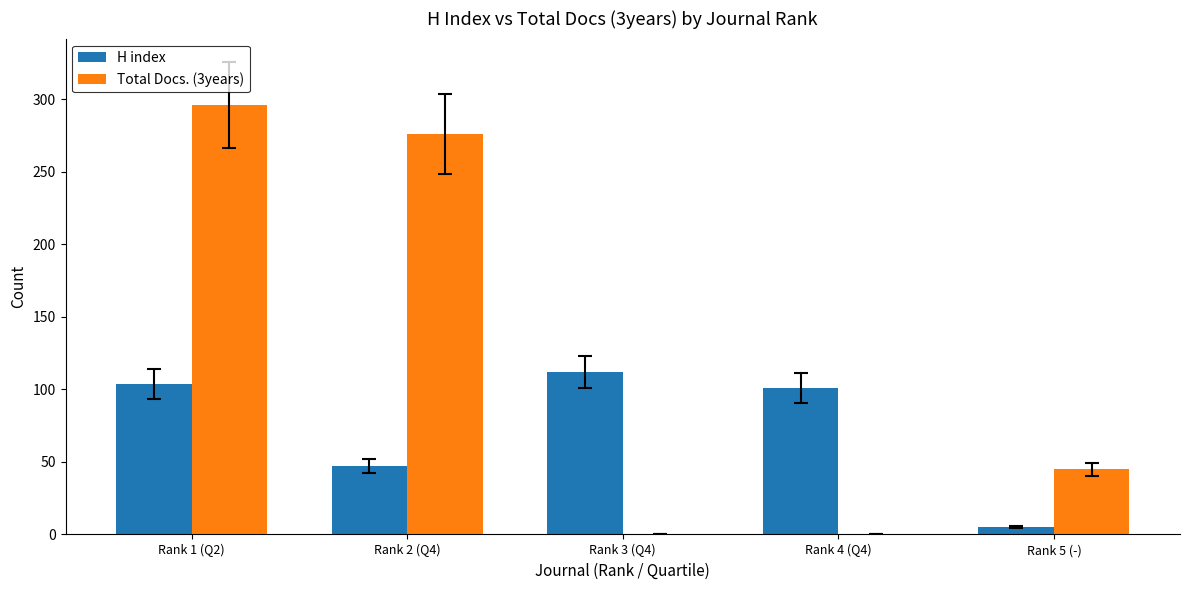

What is the greatest value displayed?

296